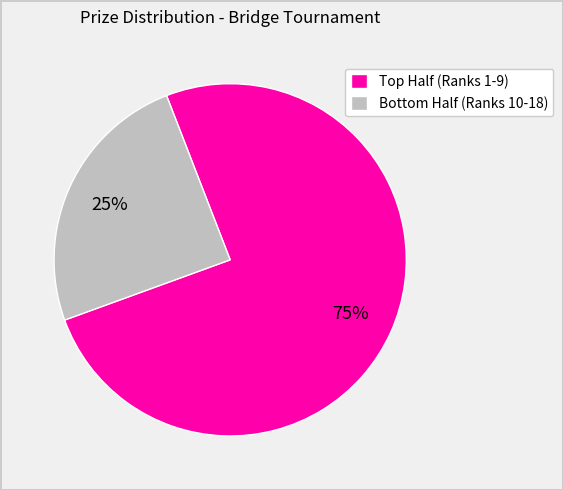

To the nearest percent, what is the average slice percentage?

50%